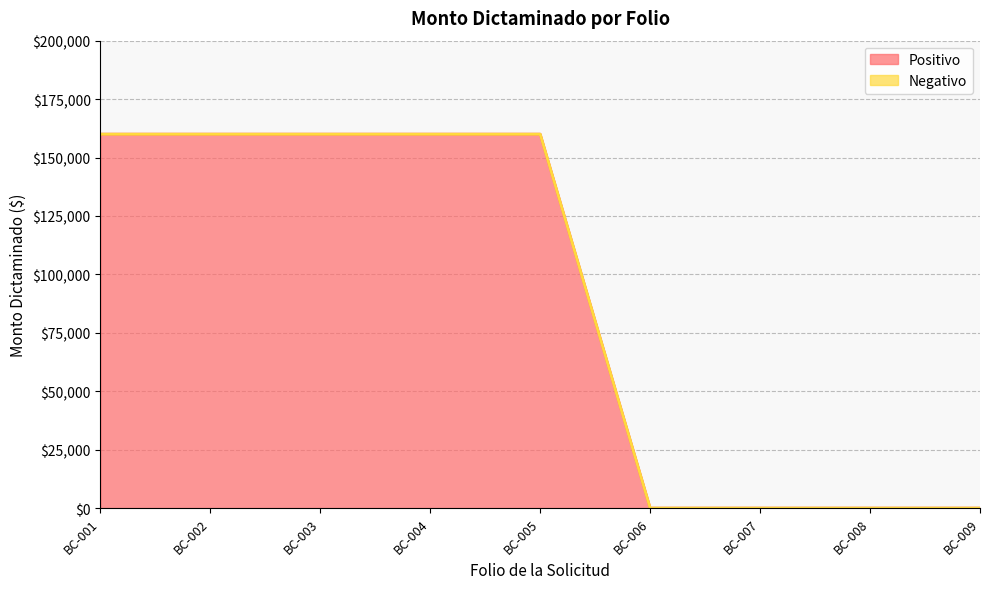

At which label is the value closest to 80000?

BC-001